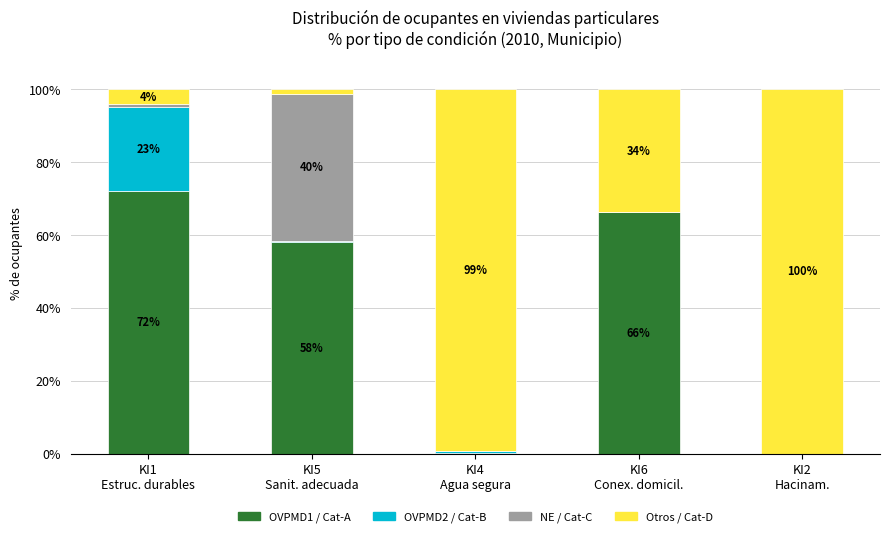

What is the sum of all OVPMD1 / Cat-A values?

196.8